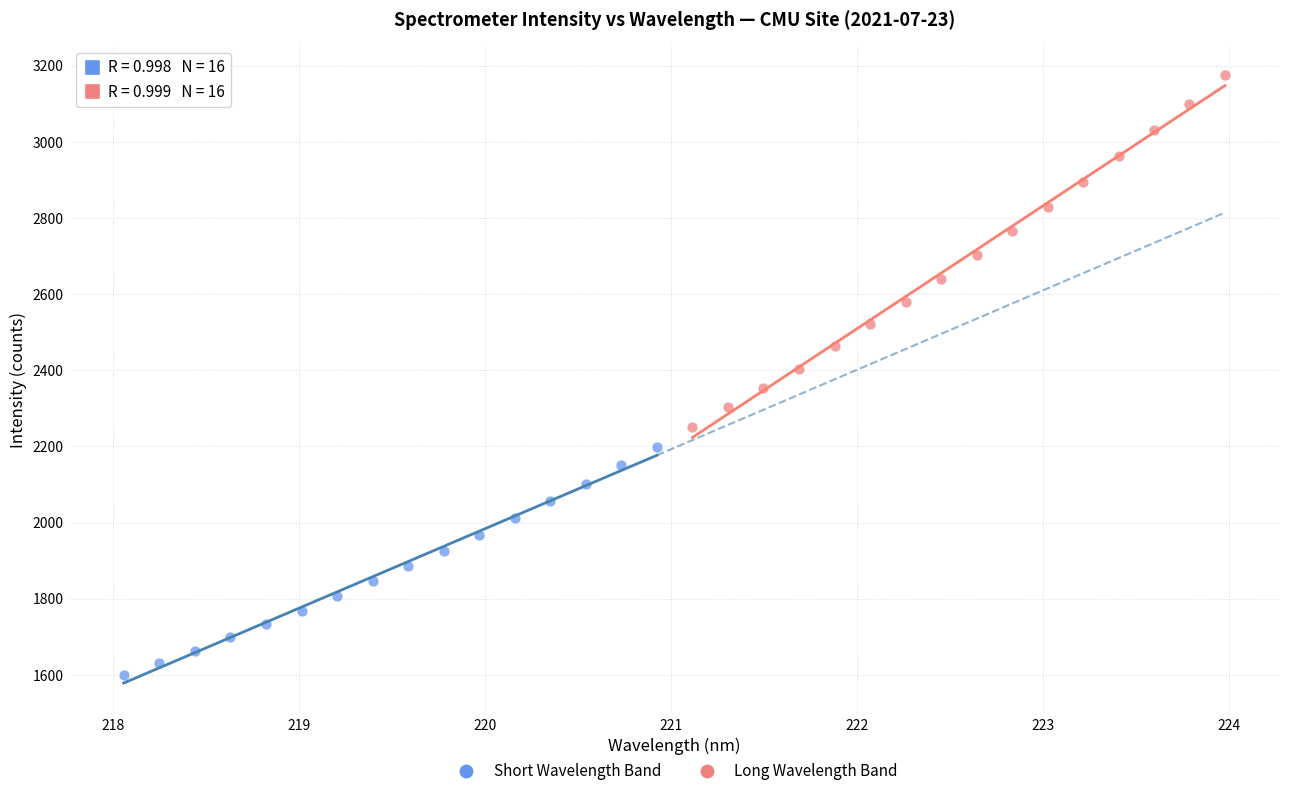

Which series contains the lowest Y value?

Short Wavelength Band